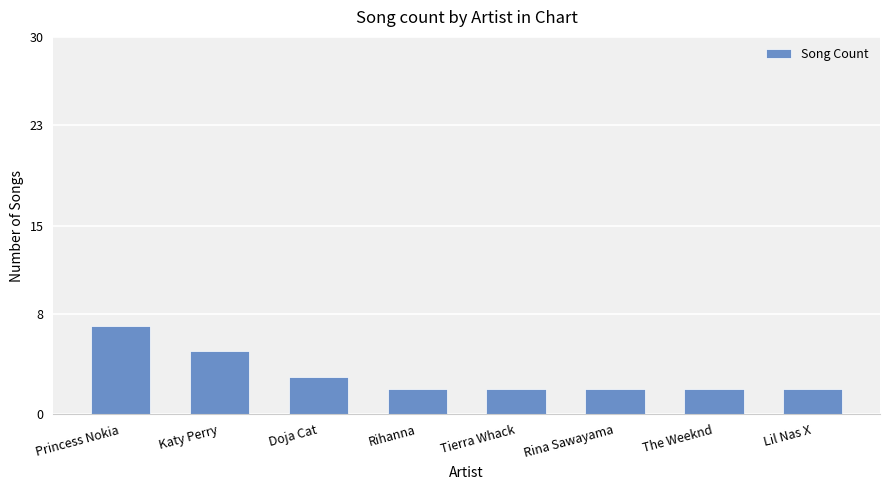

What is the maximum value shown in the chart?

7